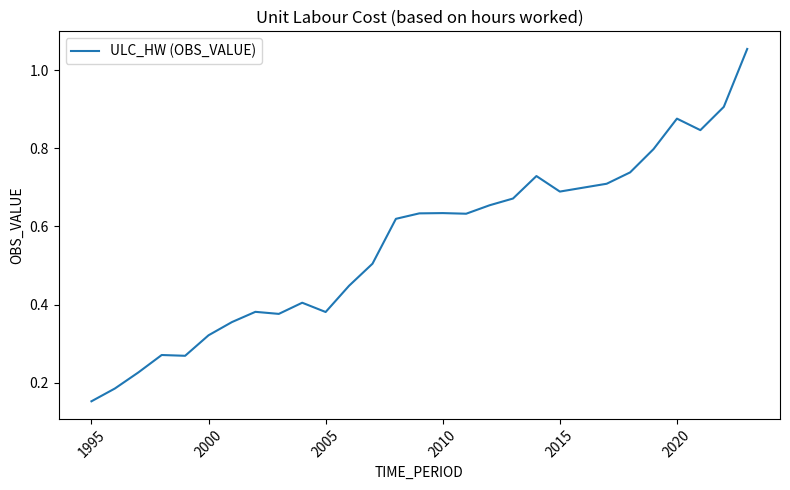

Is this an area chart (filled region under the line)?

No